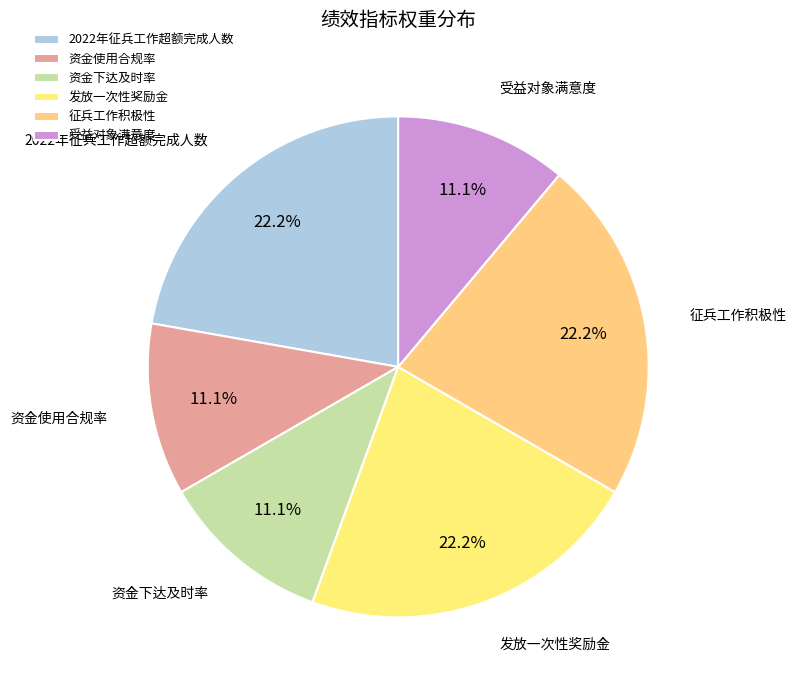

To the nearest percent, what is the combined percentage of 资金下达及时率 and 发放一次性奖励金?

33%